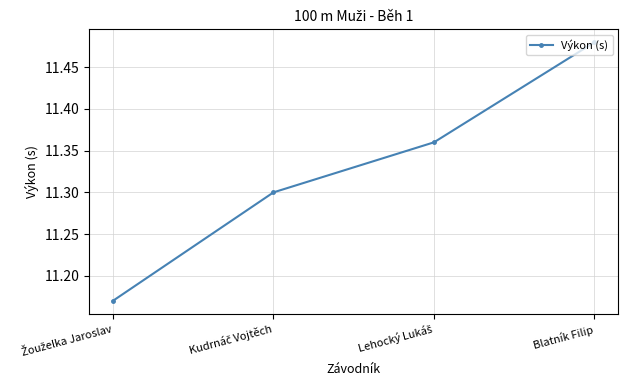

At which category does the chart reach its peak across all series?

Blatník Filip